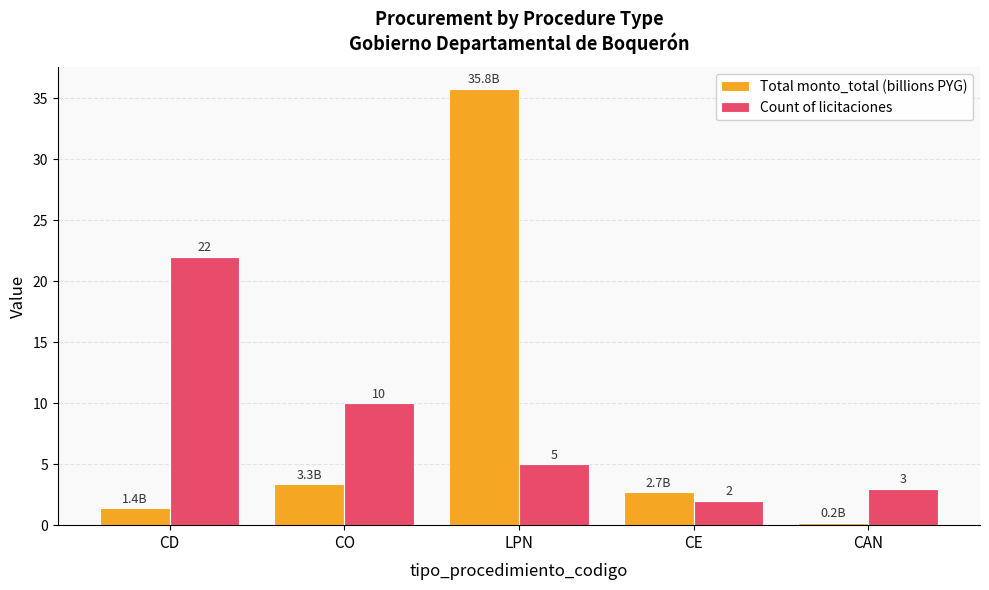

Between CD and CO, which series saw the biggest shift?

Count of licitaciones